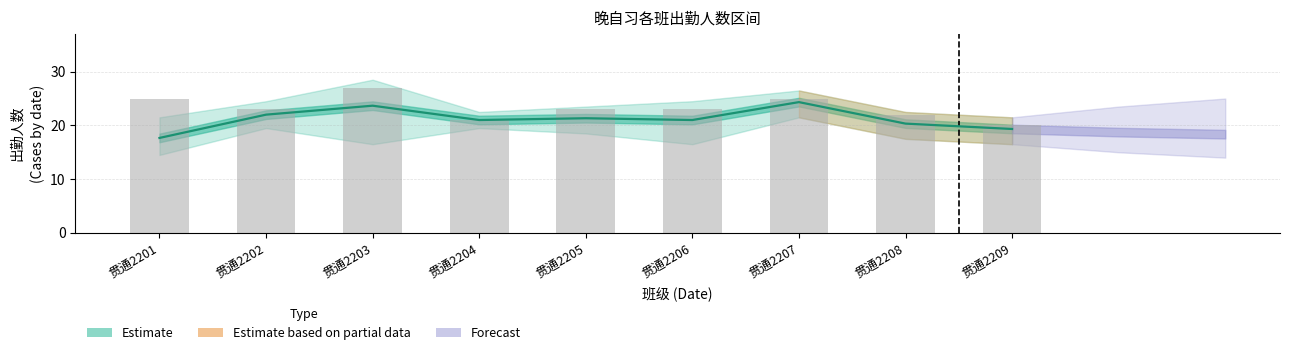

What is the average value?

23